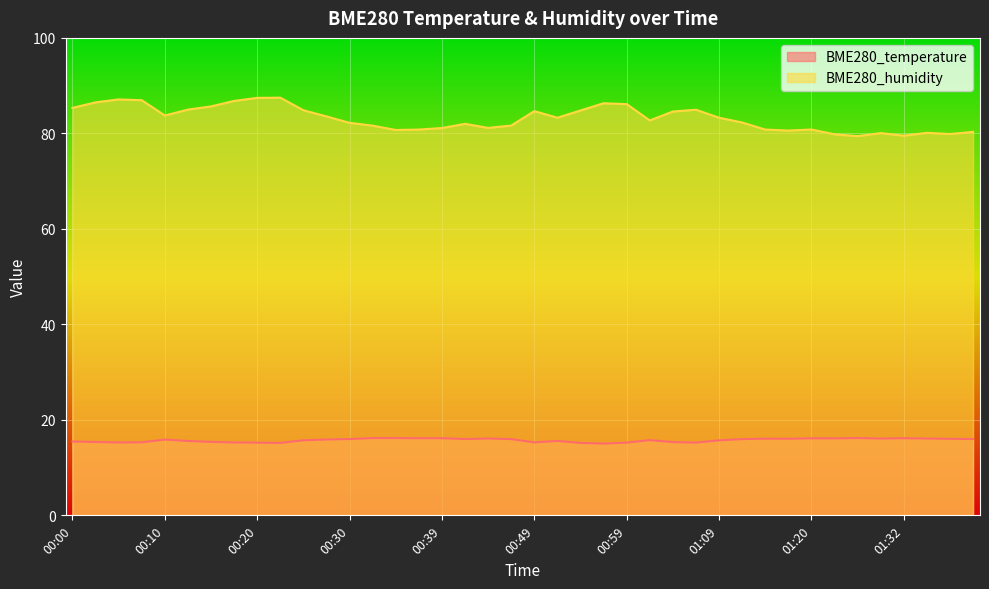

What is the difference between the BME280_temperature values at 00:10 and 00:54?

0.7